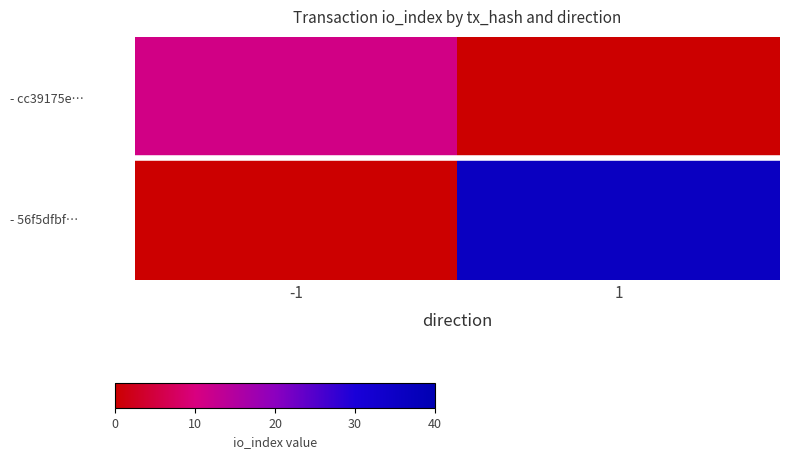

Reading left to right, list all the values displayed in this chart.

- cc39175e…: -1=11	1=0
- 56f5dfbf…: -1=0	1=36